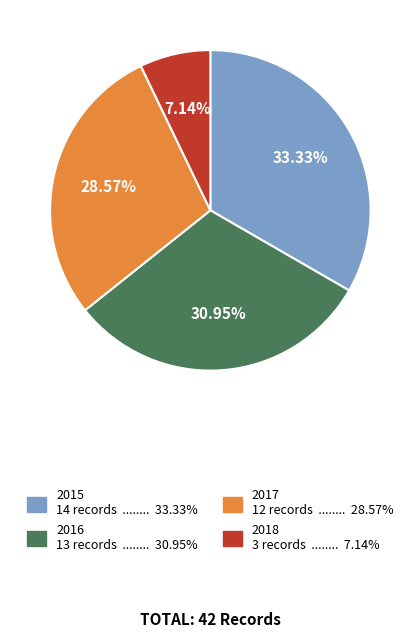

Is there any slice that represents more than half of the pie?

No